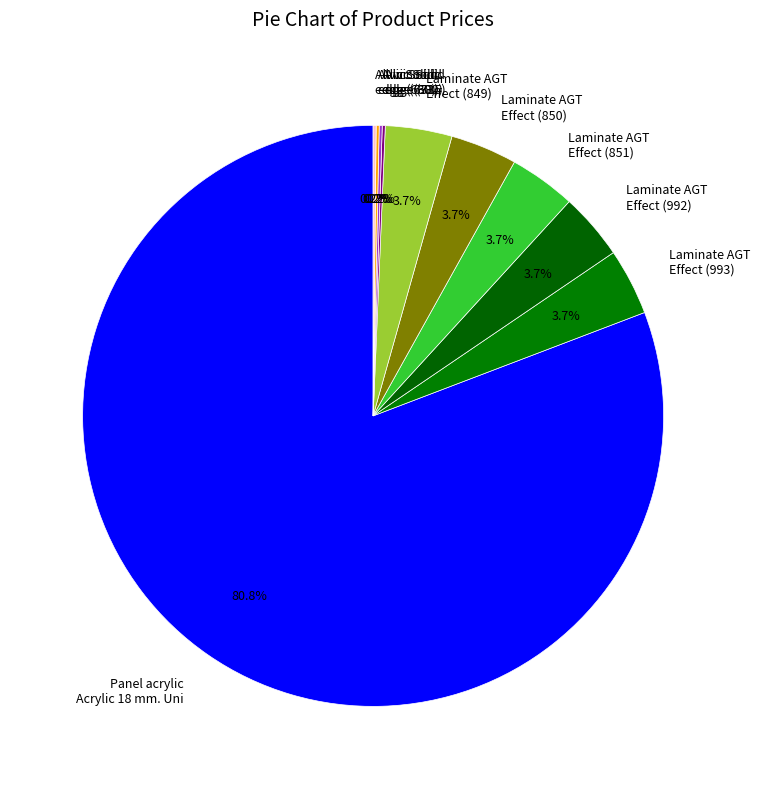

Which category has the biggest portion of the pie?

Panel acrylic Acrylic 18 mm. Uni